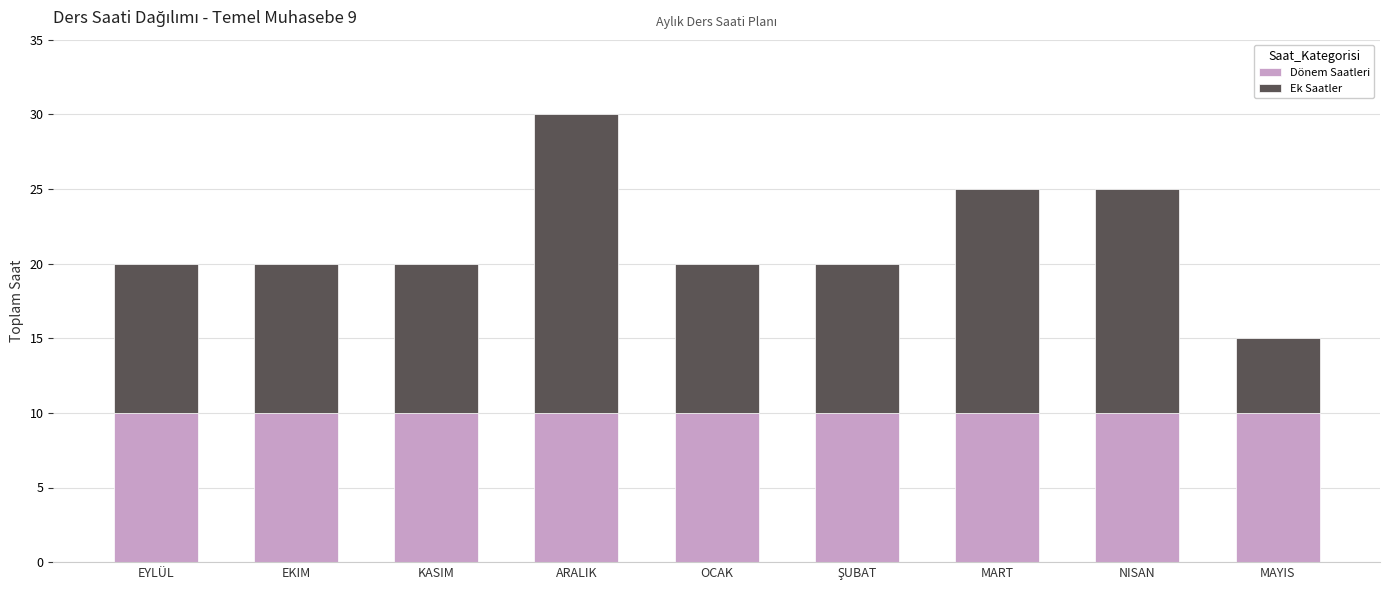

Reading right to left, transcribe the values for Dönem Saatleri.

10	10	10	10	10	10	10	10	10